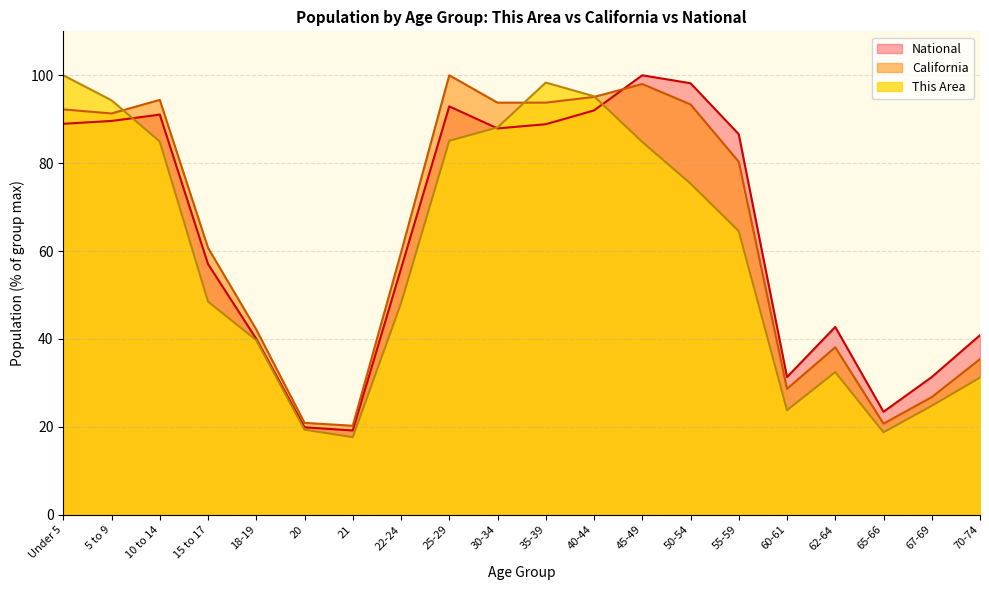

At which category is the sum across all series the highest?

45-49